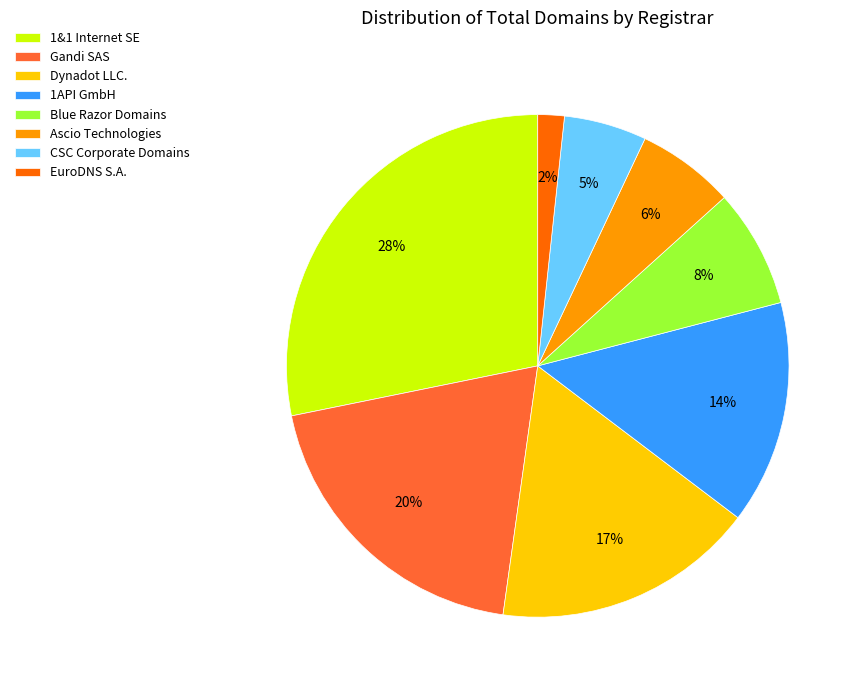

How many segments does this pie chart have?

8